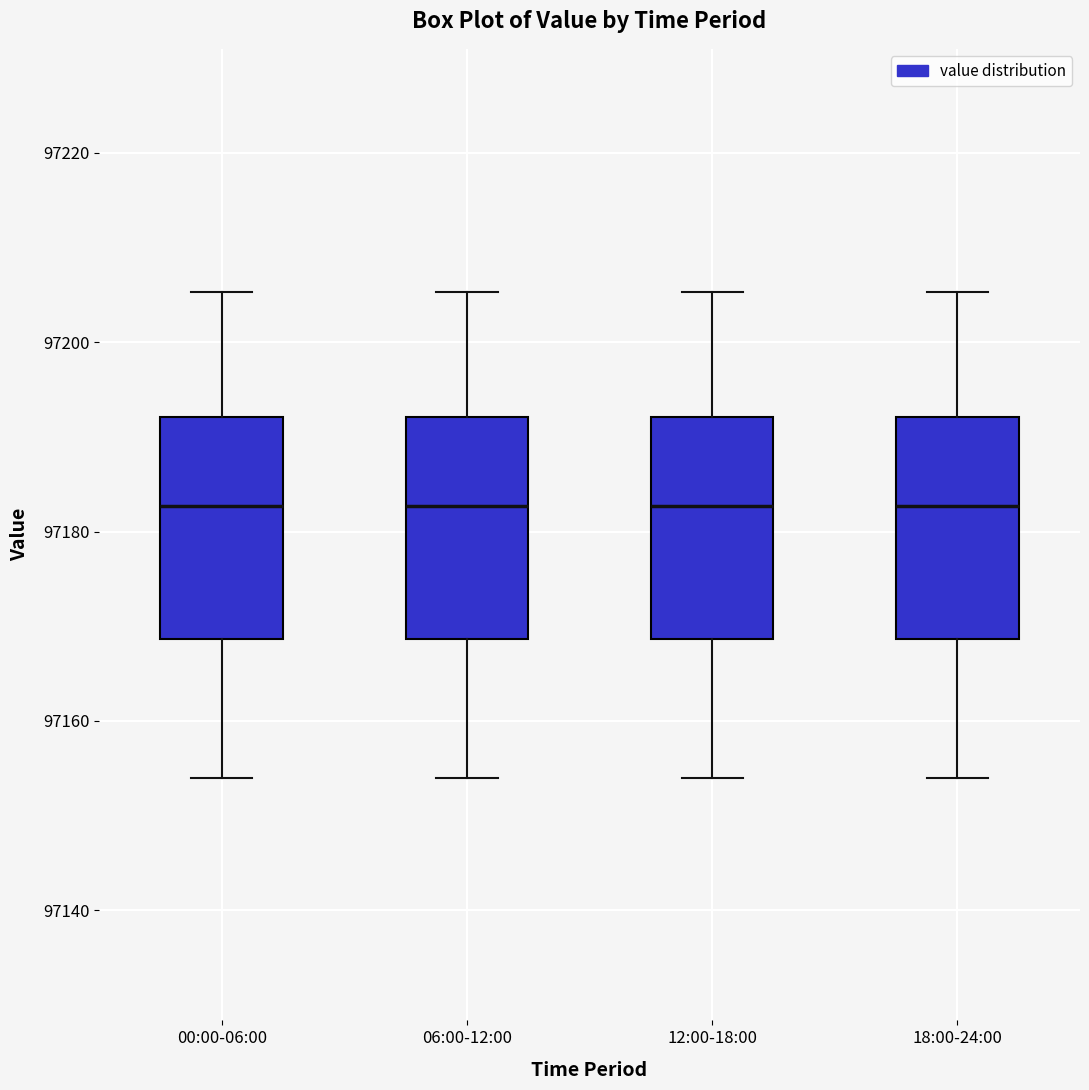

Reading left to right, transcribe this box plot: for each box, give where its median line is, the range the box spans, and where its two whiskers end, as read against the y-axis. The values are not printed on the chart, so give them approximately, as read against the axis.

00:00-06:00: median 97182, box 97168 to 97192, whiskers 97154 to 97206
06:00-12:00: median 97182, box 97168 to 97192, whiskers 97154 to 97206
12:00-18:00: median 97182, box 97168 to 97192, whiskers 97154 to 97206
18:00-24:00: median 97182, box 97168 to 97192, whiskers 97154 to 97206